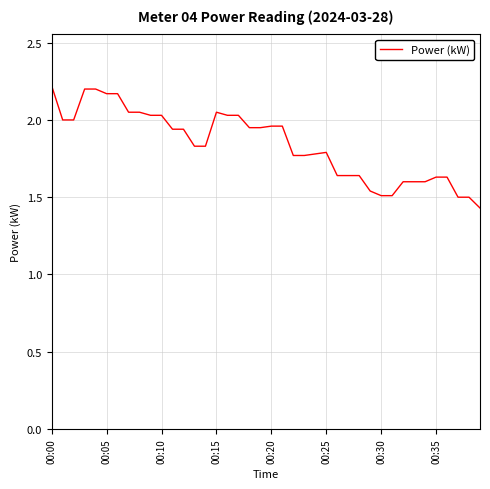

How many lines are shown in the chart?

1